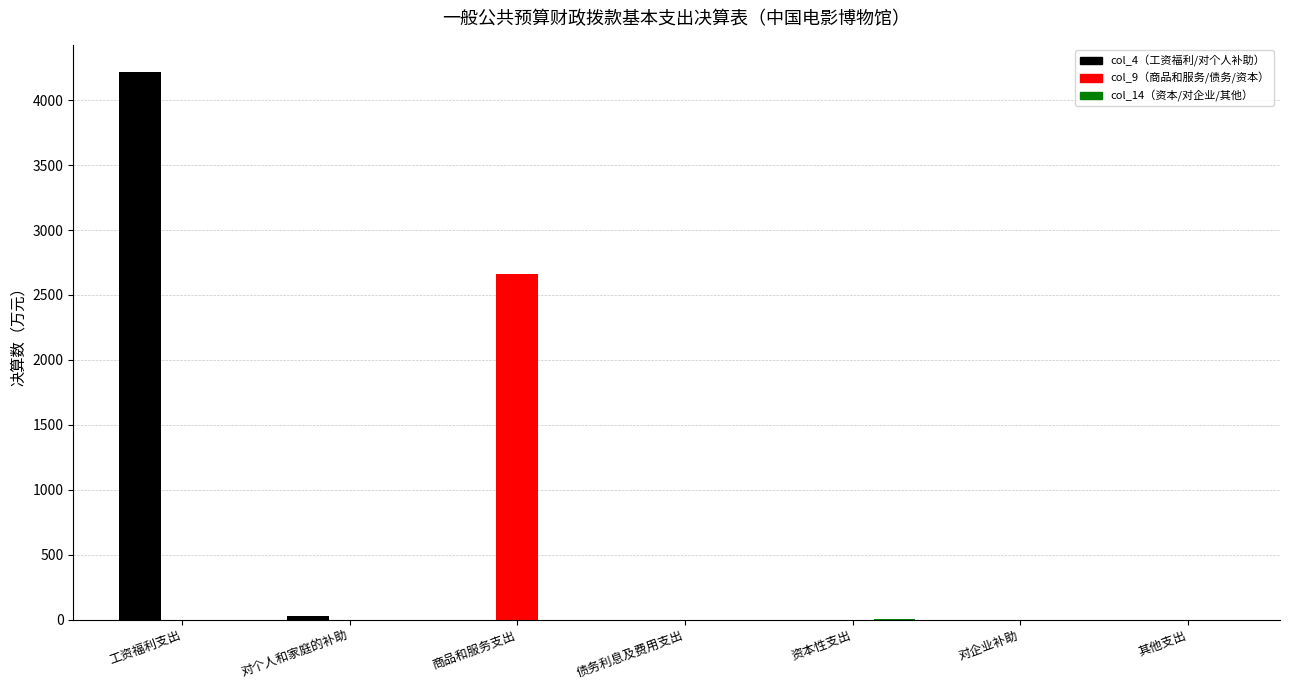

Which category has the highest value in the col_4（工资福利/对个人补助） series?

工资福利支出